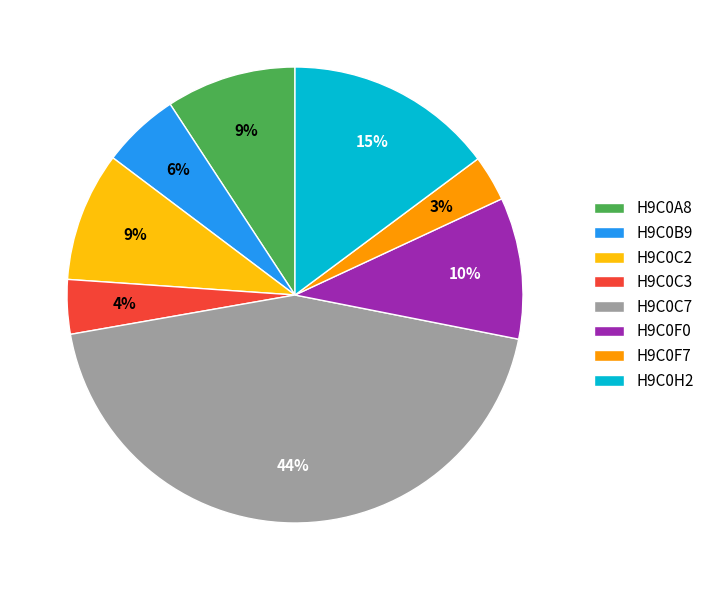

To the nearest percent, what is the combined percentage of H9C0B9 and H9C0C7?

50%